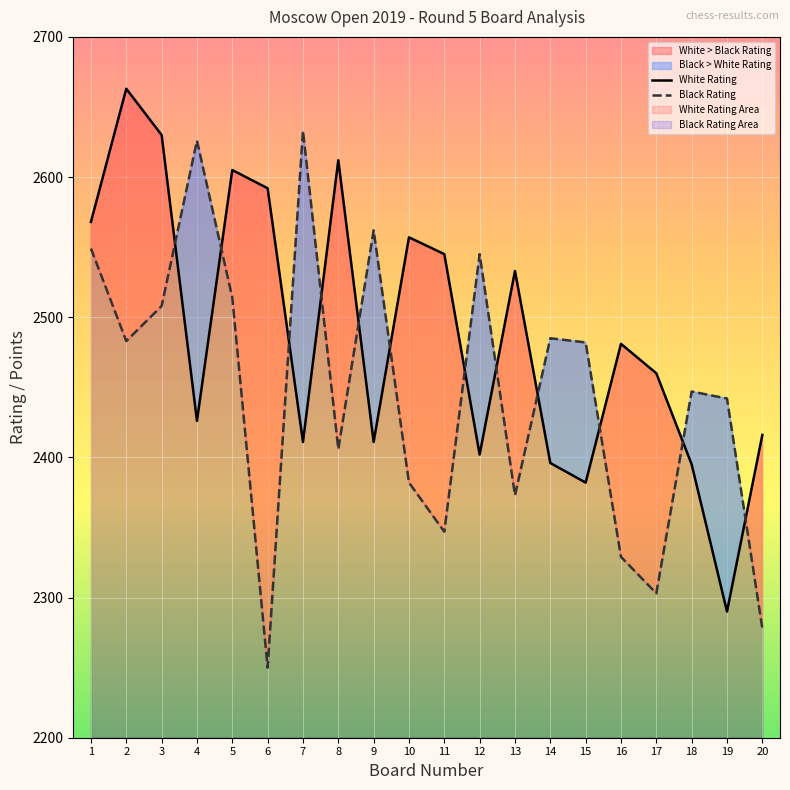

In White Rating, how many points are higher than both neighbors (excluding endpoints)?

6